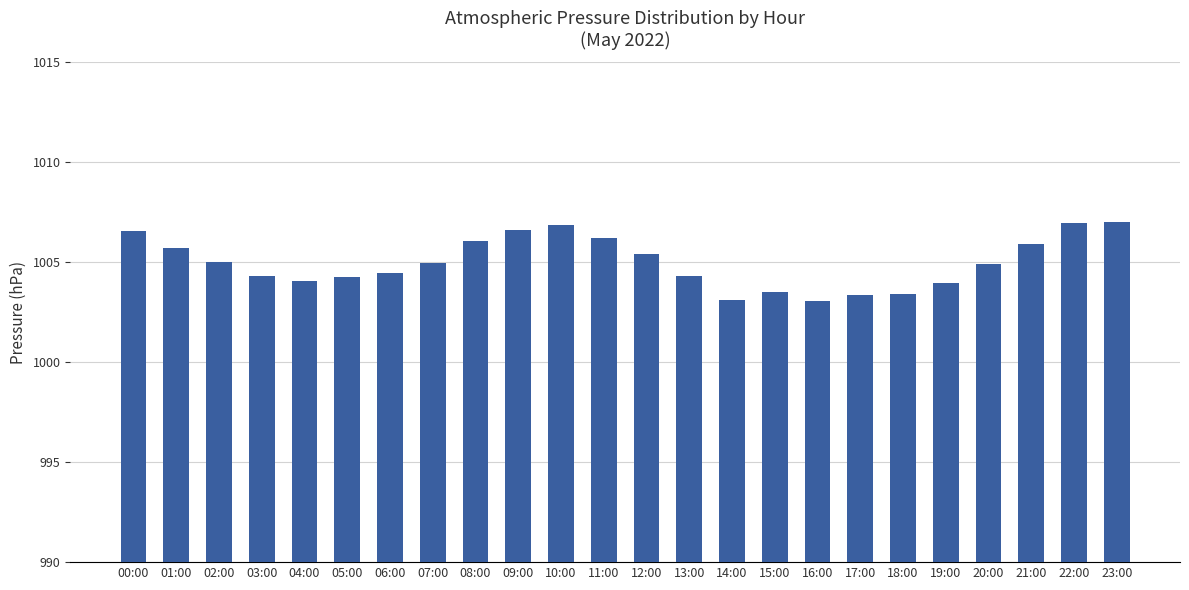

Count the number of categories in the chart.

24